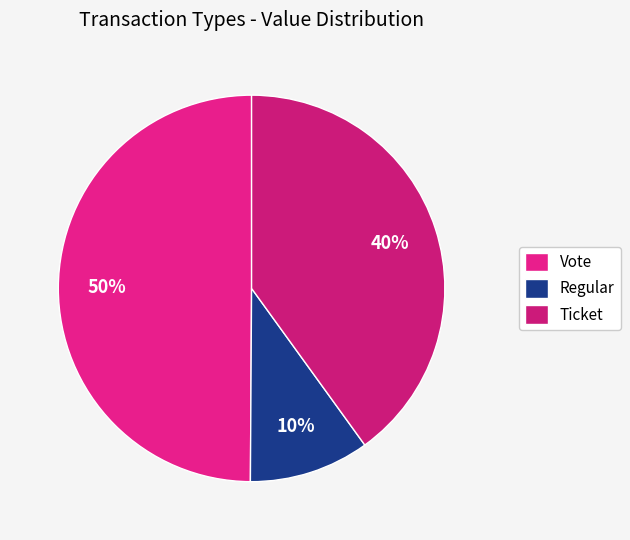

Is the sum of Ticket and Vote greater than half?

Yes